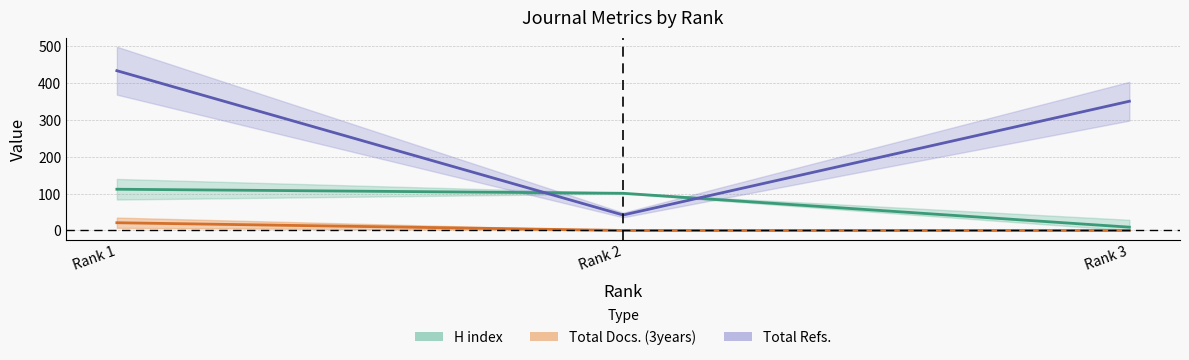

At which label does Total Docs. (3years) reach its minimum?

Rank 2